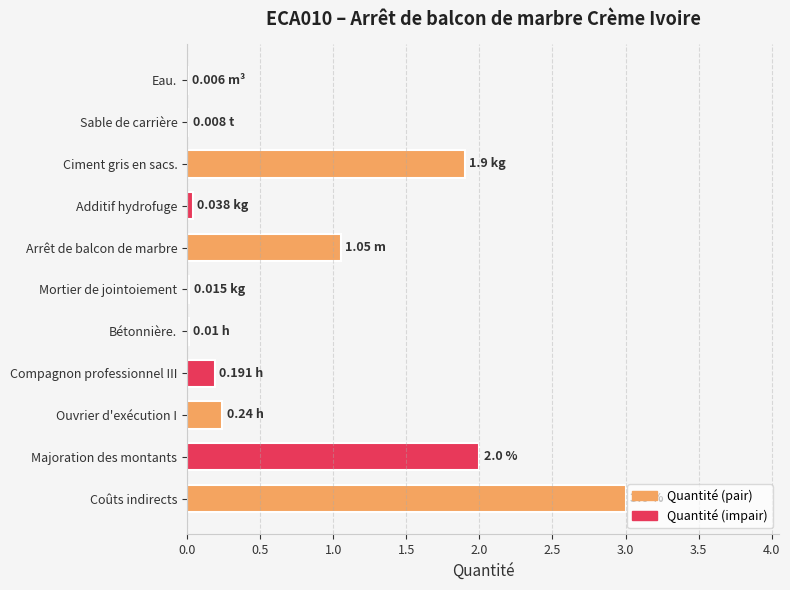

How many distinct data groups are displayed?

1